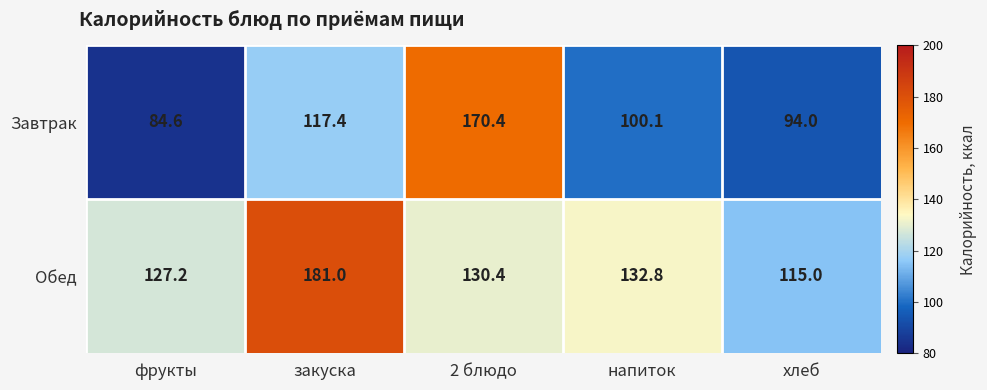

What is the difference between the maximum and minimum values in the Обед series?

66.0